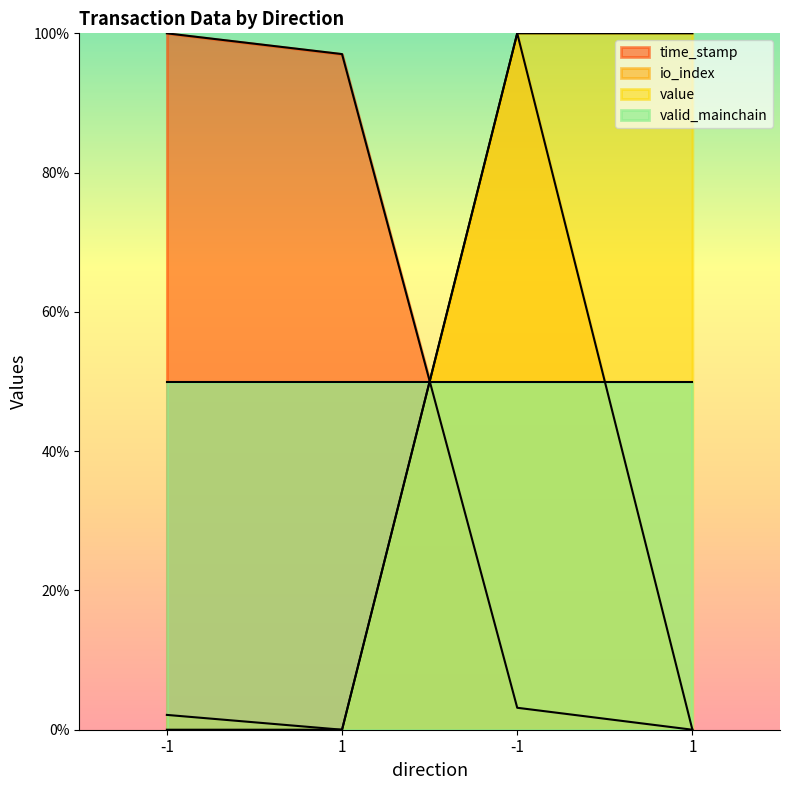

List the labels in order of time_stamp value, smallest first.

1, -1, 1, -1